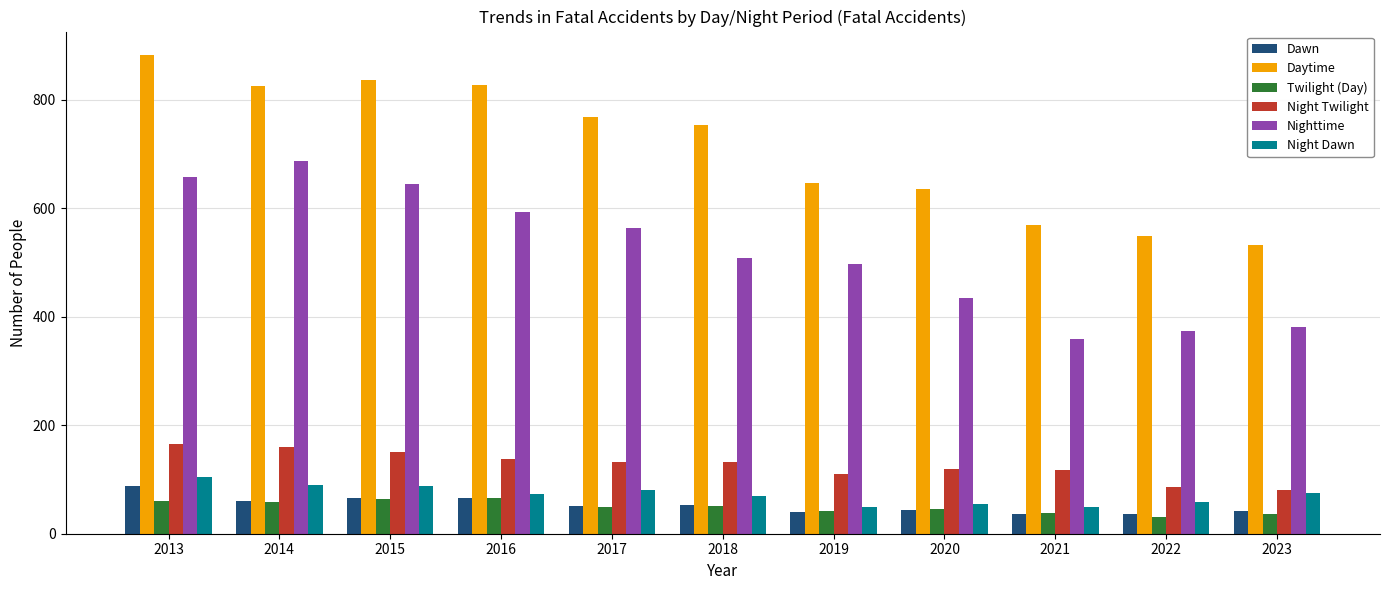

At which category does the chart reach its peak across all series?

2013